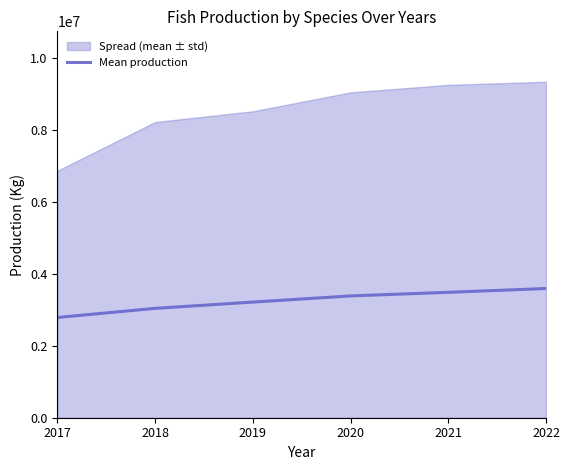

The value of Mean production at 2020 is 3389285.0. True or false?

True